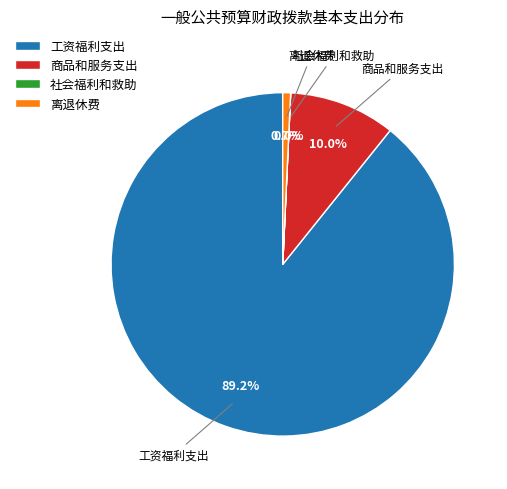

Approximately how many times larger is the value at 商品和服务支出 compared to 工资福利支出?

0.1